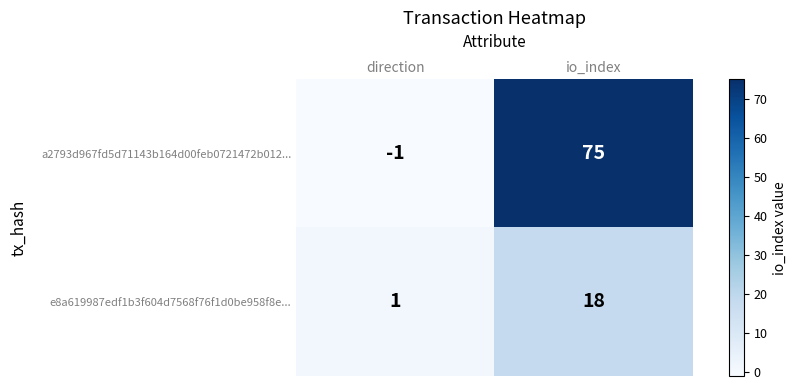

Reading left to right, list all the values displayed in this chart.

a2793d967fd5d71143b164d00feb0721472b012...: -1	75
e8a619987edf1b3f604d7568f76f1d0be958f8e...: 1	18